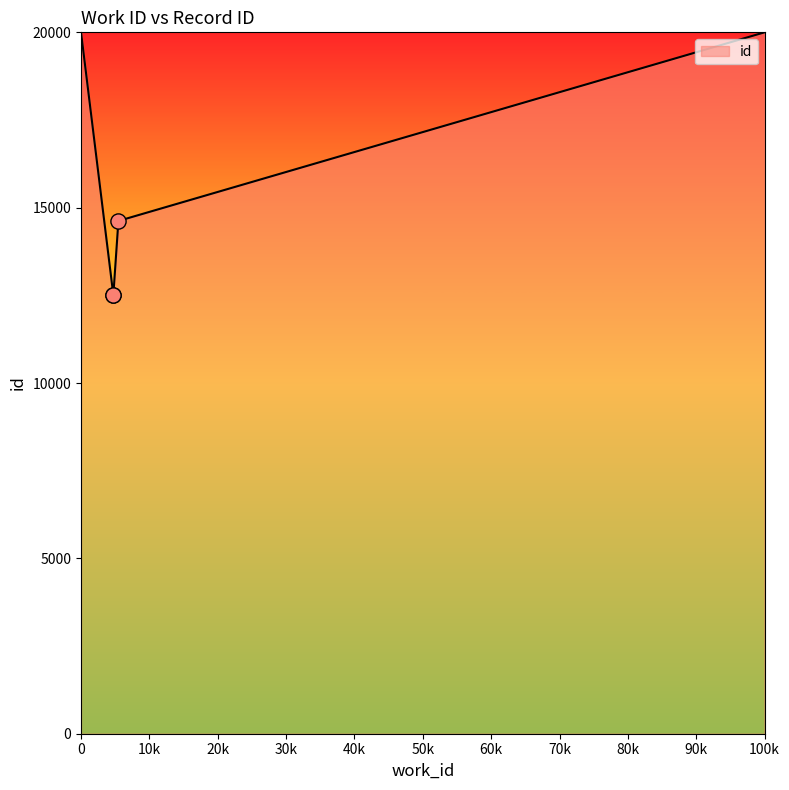

Which has a higher value, 5468 or 4727?

5468